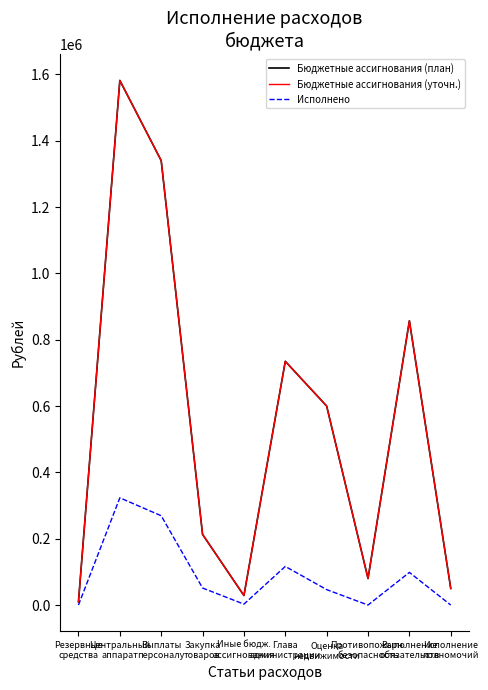

Is this an area chart (filled region under the line)?

No